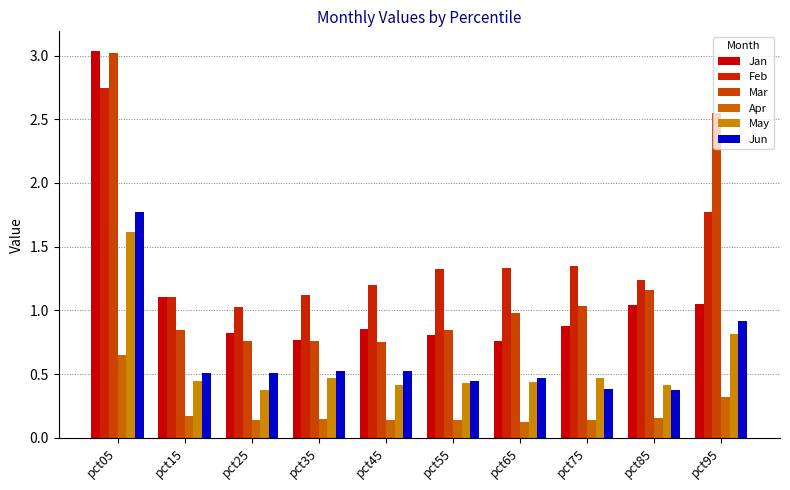

What are all the series names shown in the legend?

Jan, Feb, Mar, Apr, May, Jun